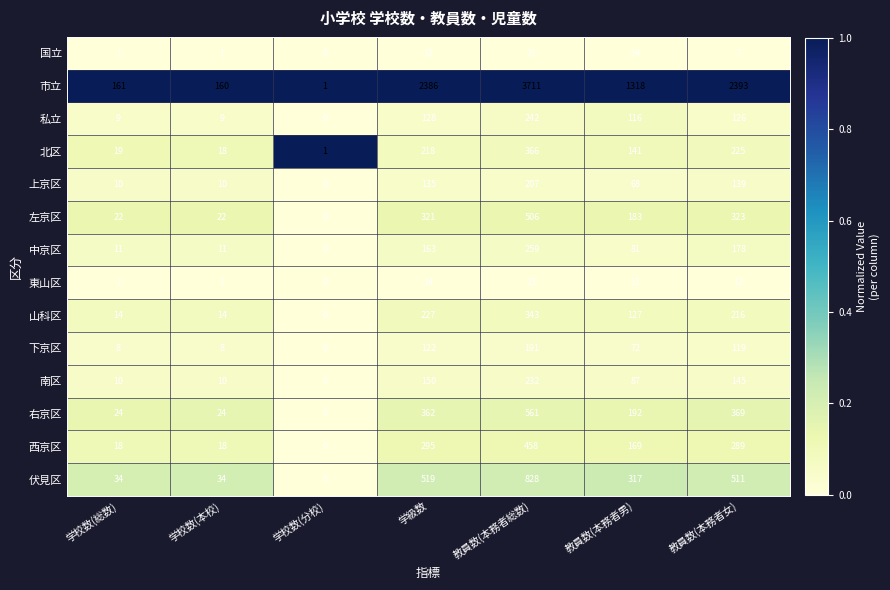

Is it true that 右京区 equals 362 at 学級数?

True